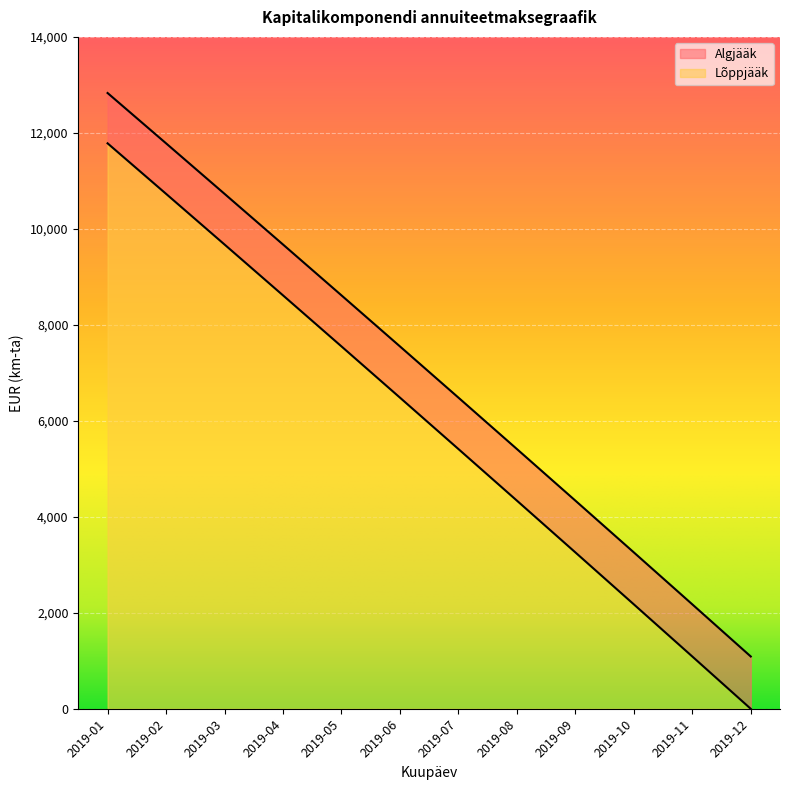

Reading left to right, list all the values displayed in this chart.

Algjääk: 2019-01=12830.7	2019-02=11782.4	2019-03=10730.3	2019-04=9674.4	2019-05=8614.8	2019-06=7551.4	2019-07=6484.2	2019-08=5413.1	2019-09=4338.2	2019-10=3259.5	2019-11=2176.9	2019-12=1090.4
Lõppjääk: 2019-01=11782.4	2019-02=10730.3	2019-03=9674.4	2019-04=8614.8	2019-05=7551.4	2019-06=6484.2	2019-07=5413.1	2019-08=4338.2	2019-09=3259.5	2019-10=2176.9	2019-11=1090.4	2019-12=0.0